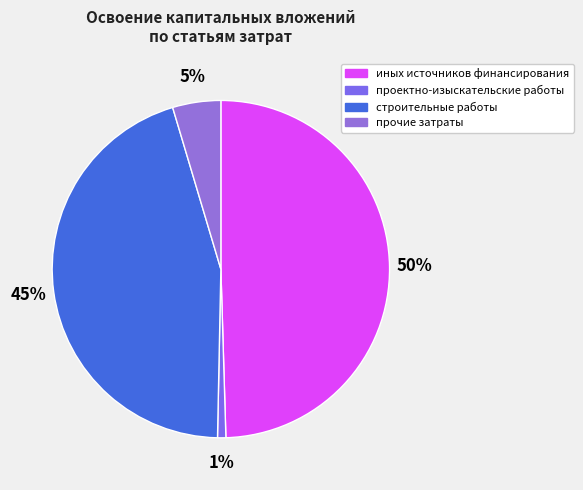

What percentage is the прочие затраты slice, to the nearest percent?

5%